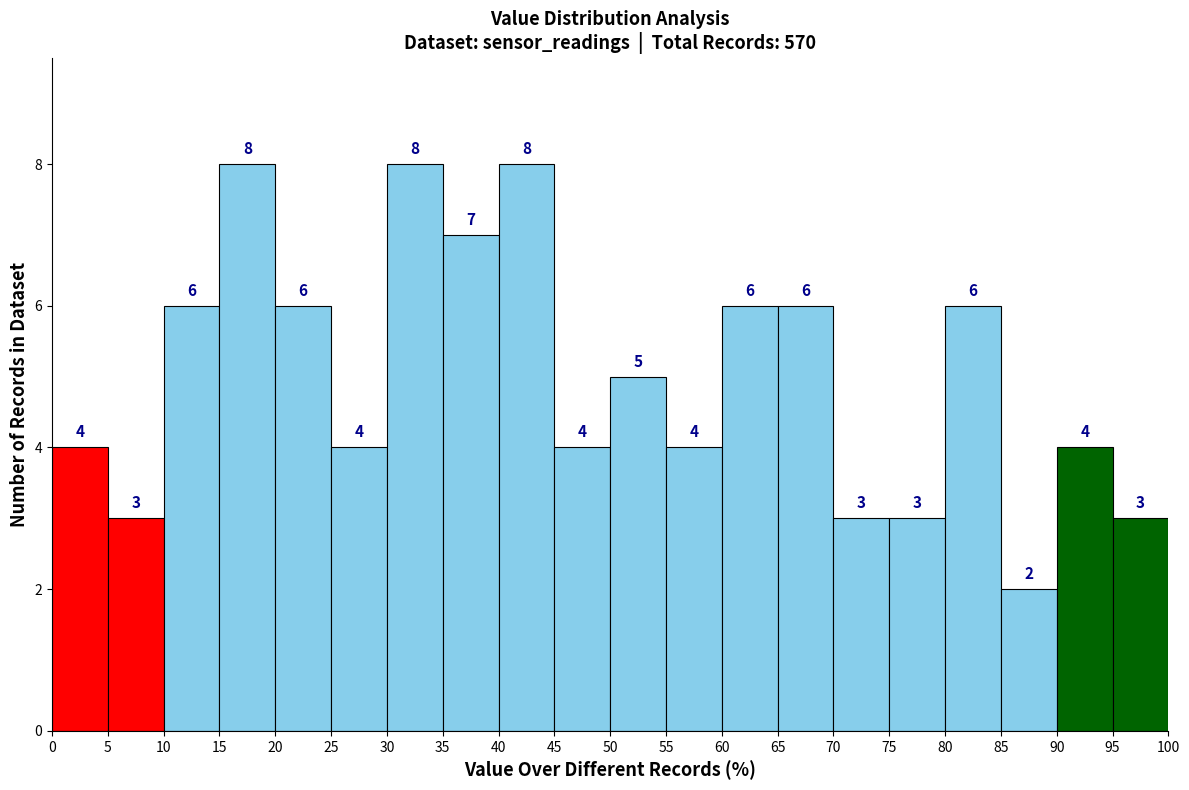

What is the height of the bar covering 90 to 95 on the x-axis?

4